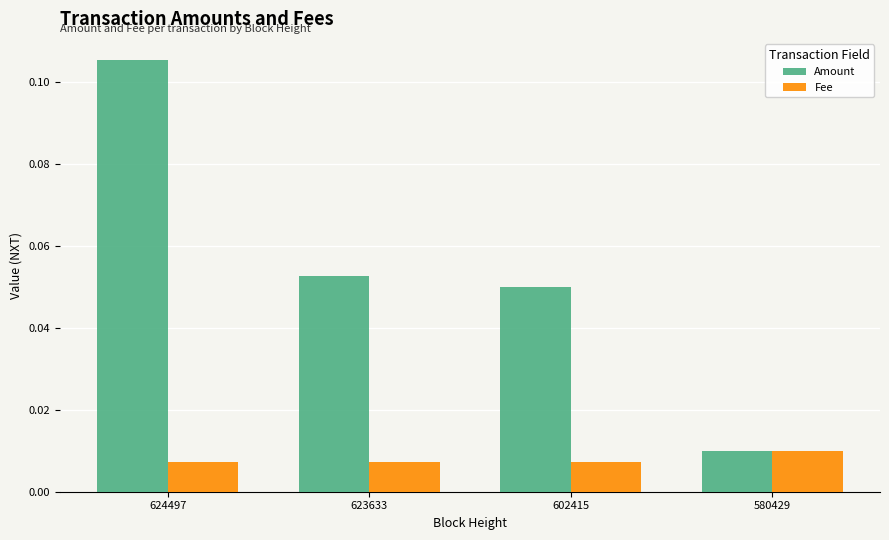

List the labels in order of Amount value, largest first.

624497, 623633, 602415, 580429